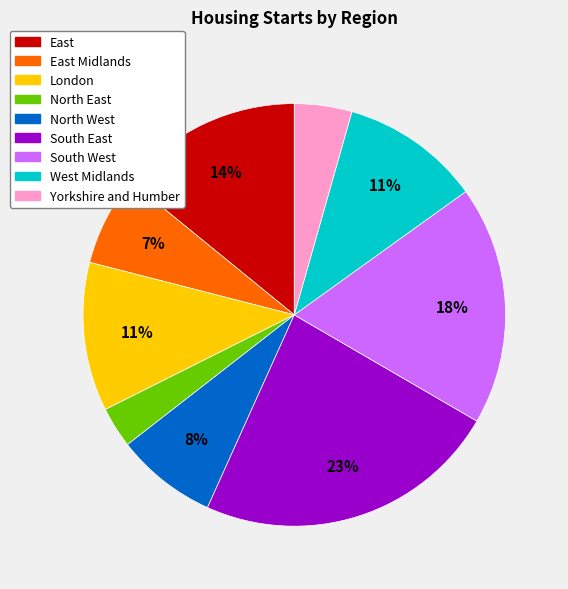

Does any single category account for the majority?

No